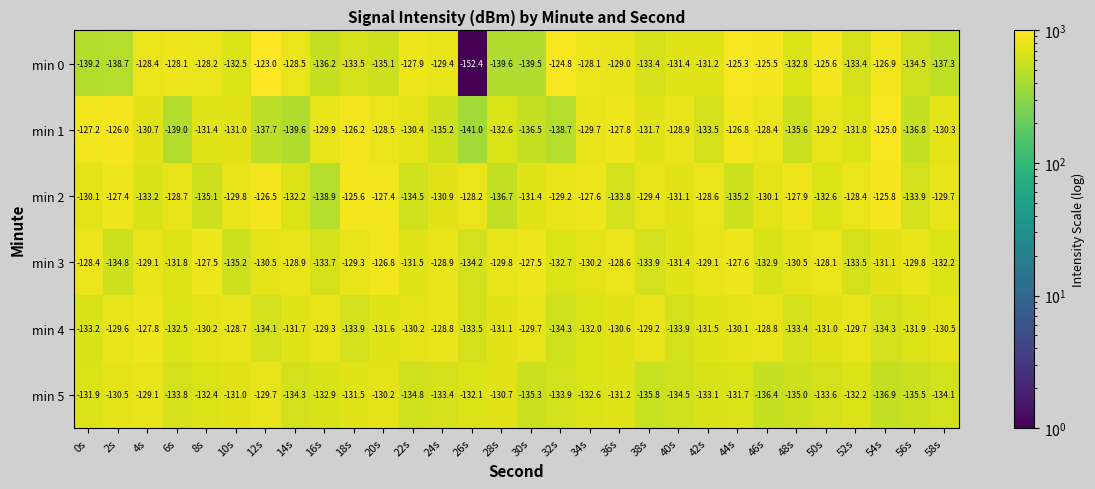

Which series changed the most between 0s and 10s?

min 3